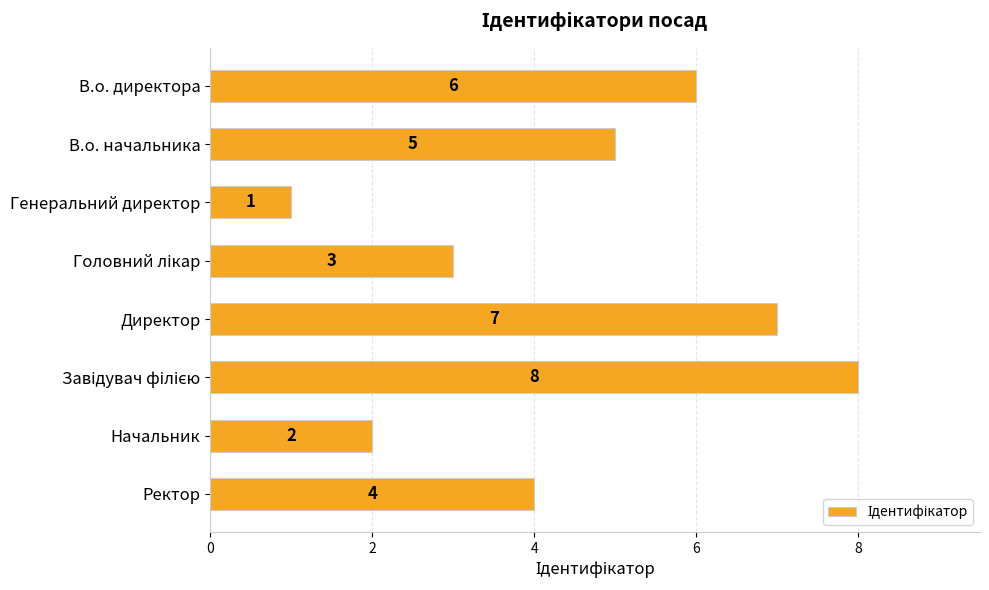

Does the chart contain stacked bars?

No